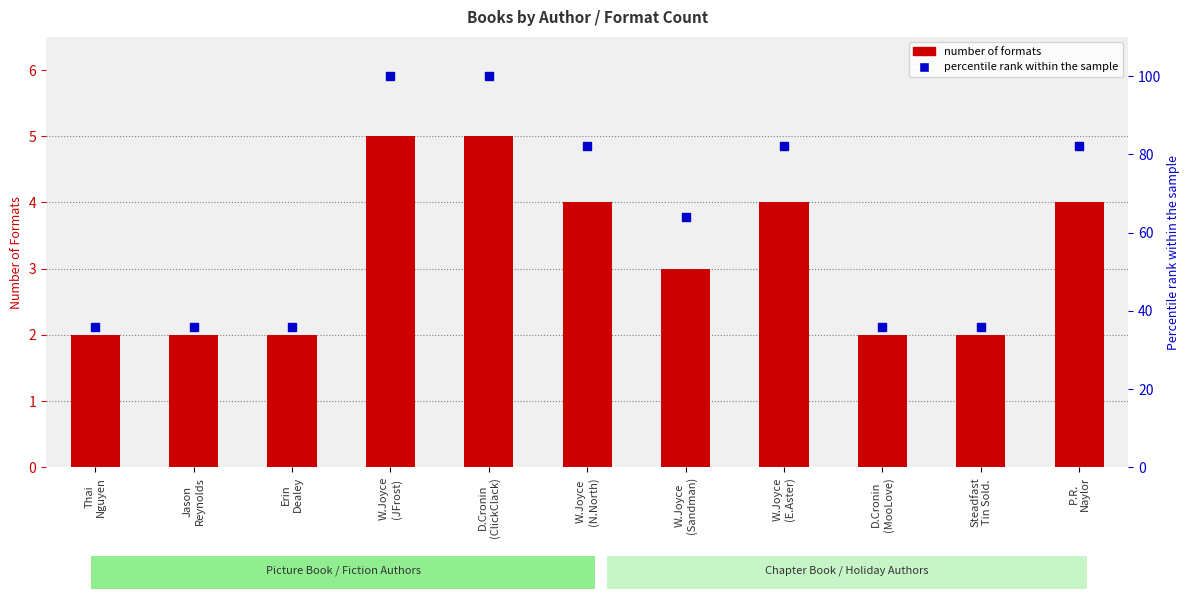

What is the total value across all series at D.Cronin
(ClickClack)?

105